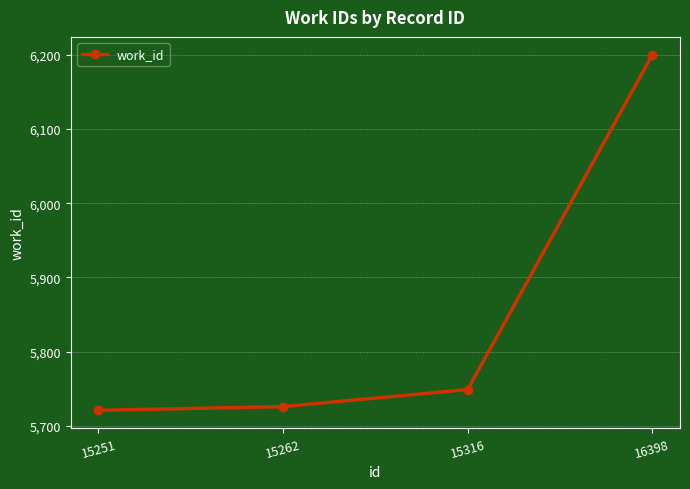

Which label corresponds to the smallest value in the chart?

15251